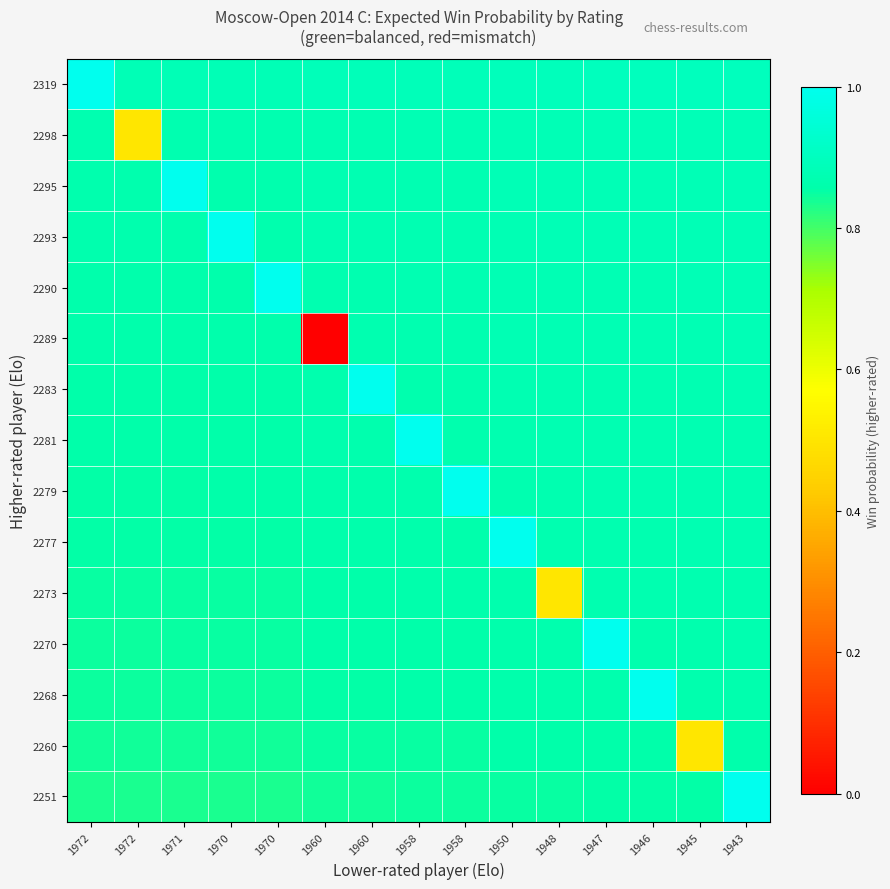

At how many categories does at least one series exceed 0?

15